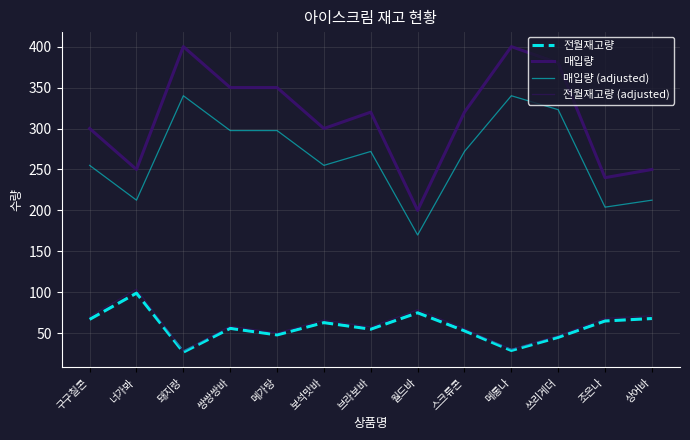

At which category does the chart reach its peak across all series?

돼지랑